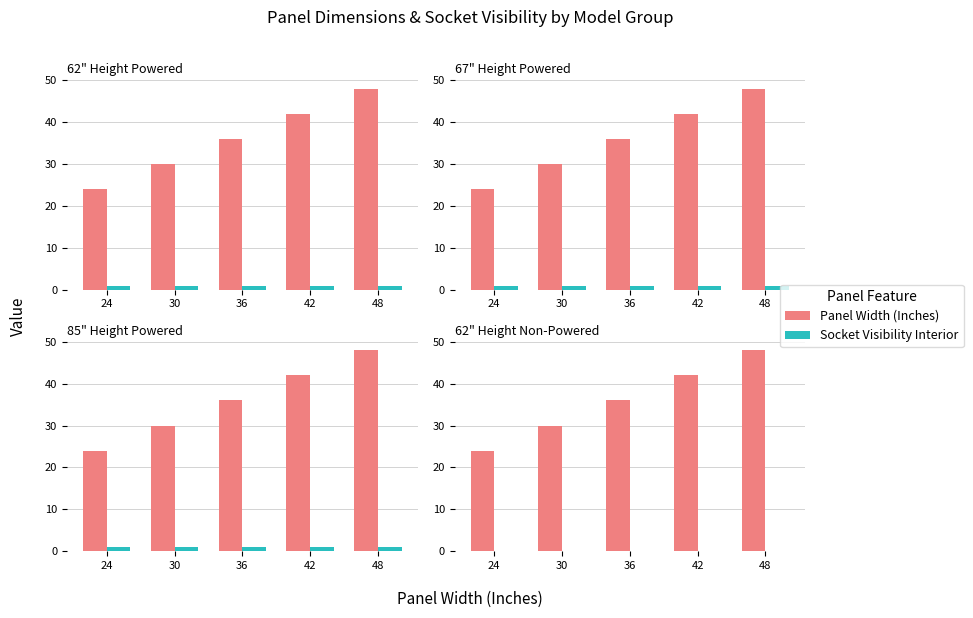

How many Panel Width (Inches) values are between 30 and 42?

3